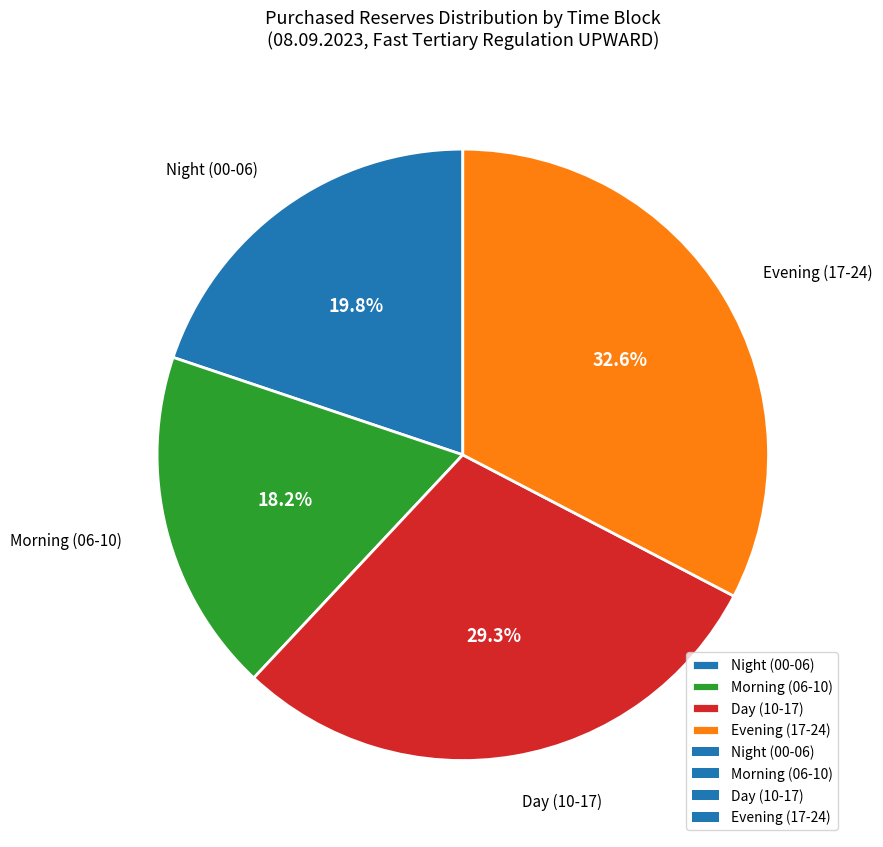

How many segments does this pie chart have?

4